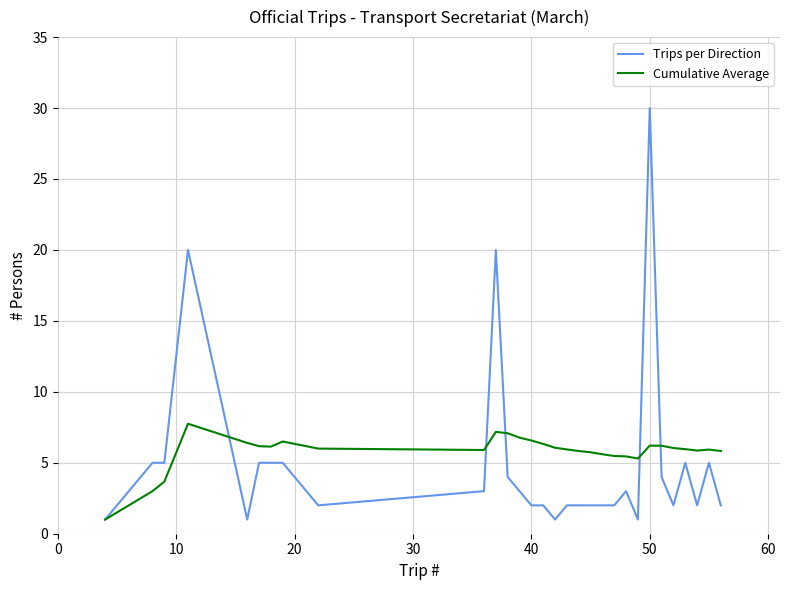

What is the smallest value displayed?

1.0